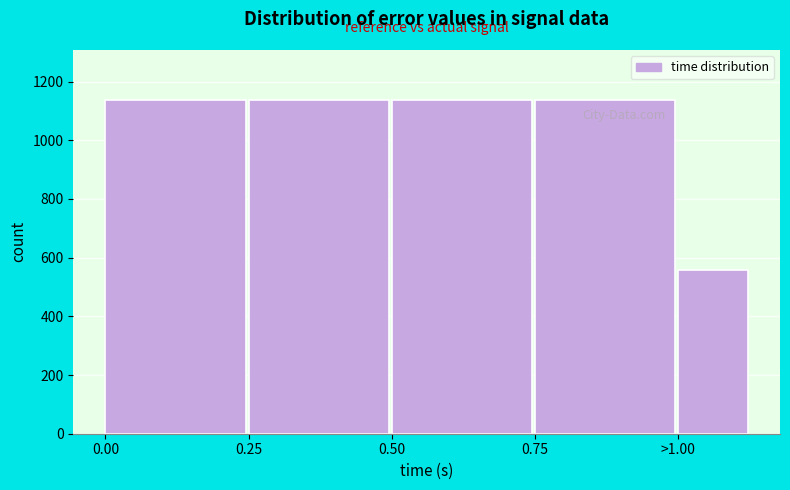

Is it true that the value at 0.25 is 1136?

True